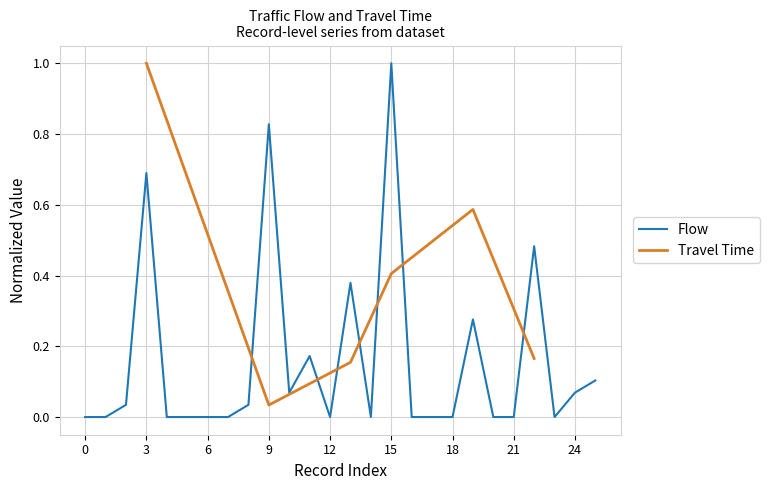

What is the highest value of the Flow series?

1.0